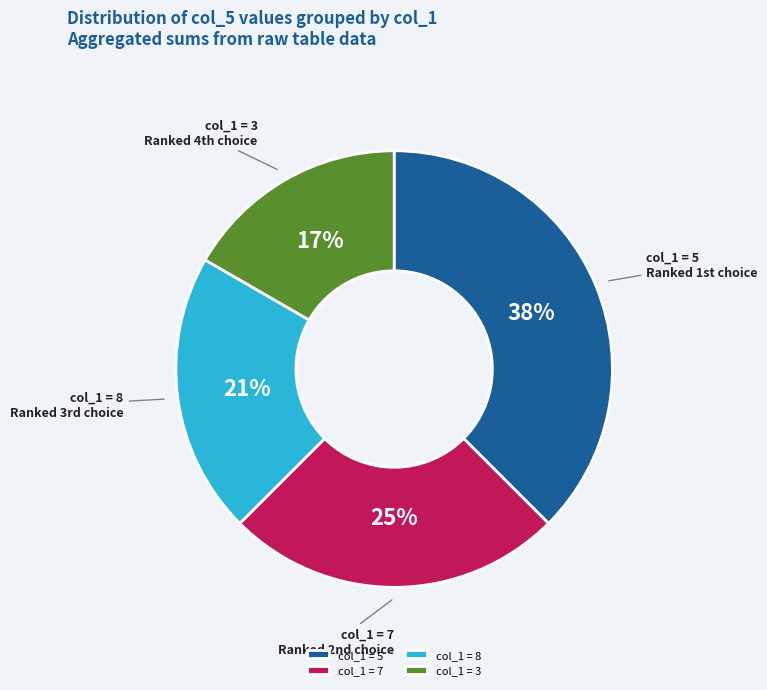

To the nearest percent, what portion does col_1 = 8 represent?

21%